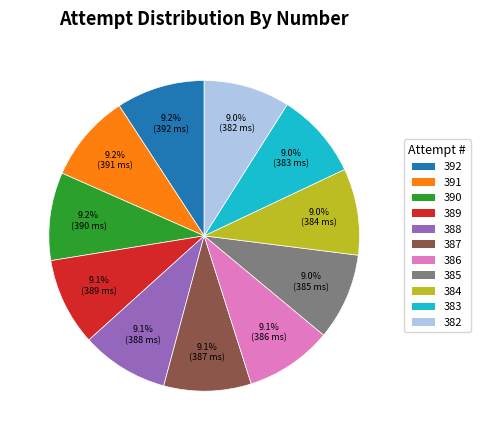

How many slices are in this pie chart?

11